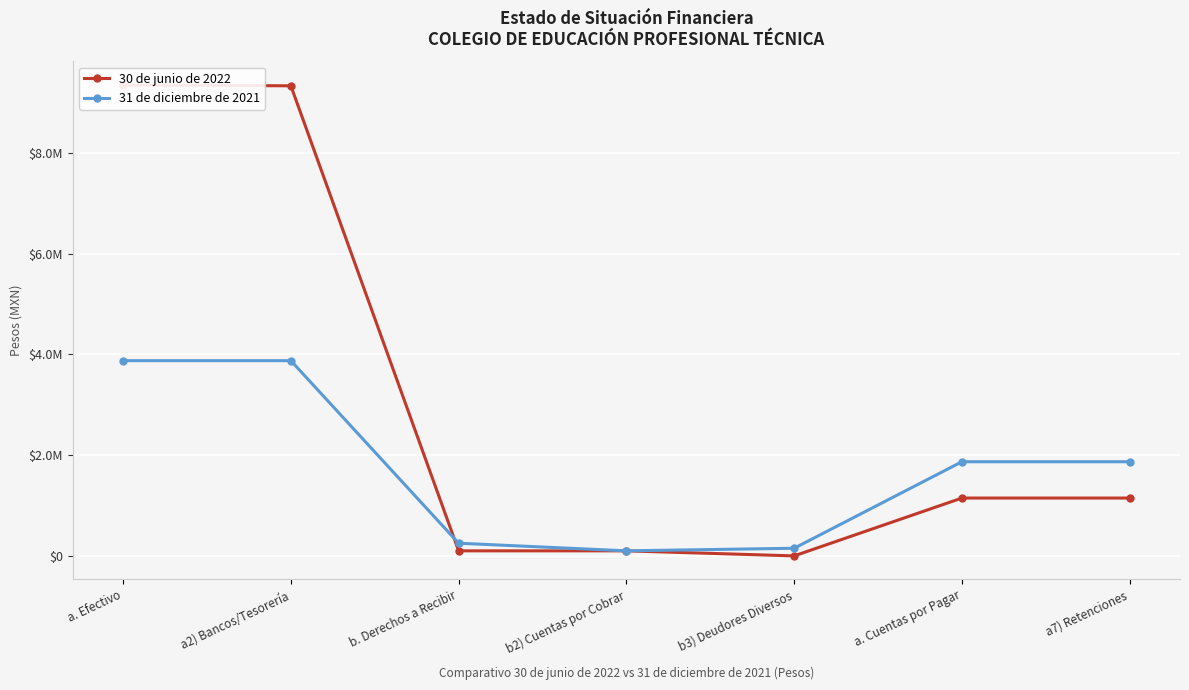

What is the difference between the 30 de junio de 2022 values at b3) Deudores Diversos and a7) Retenciones?

1148894